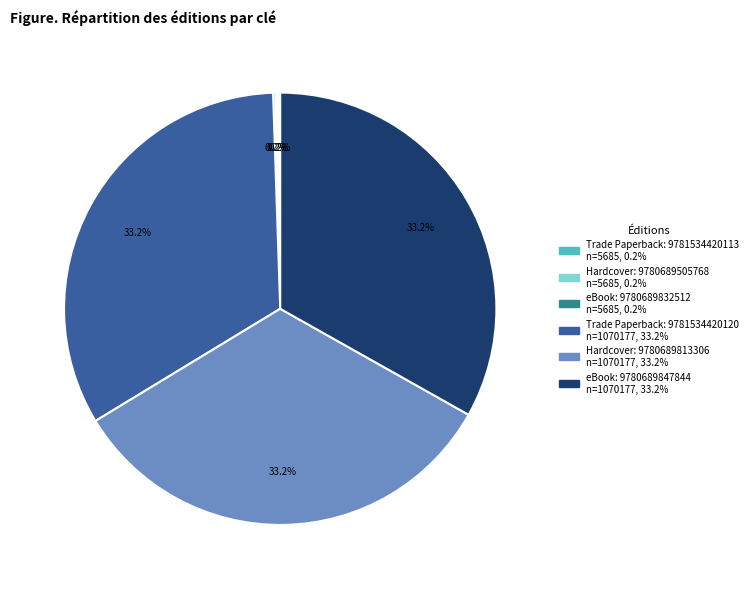

Is there any slice that represents more than half of the pie?

No